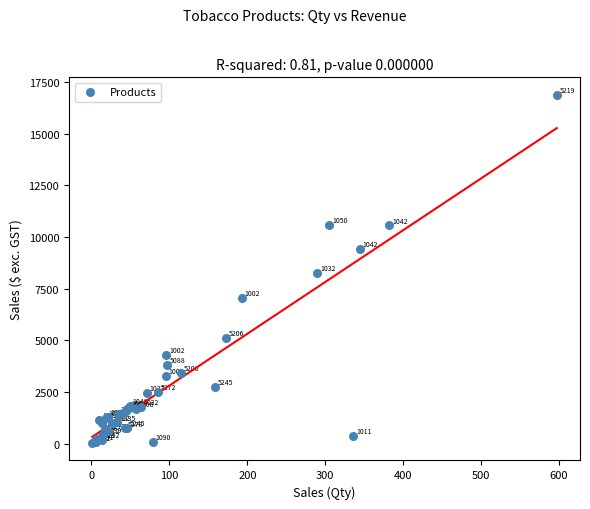

What Y value in the scatter plot is closest to 8458?

8252.8